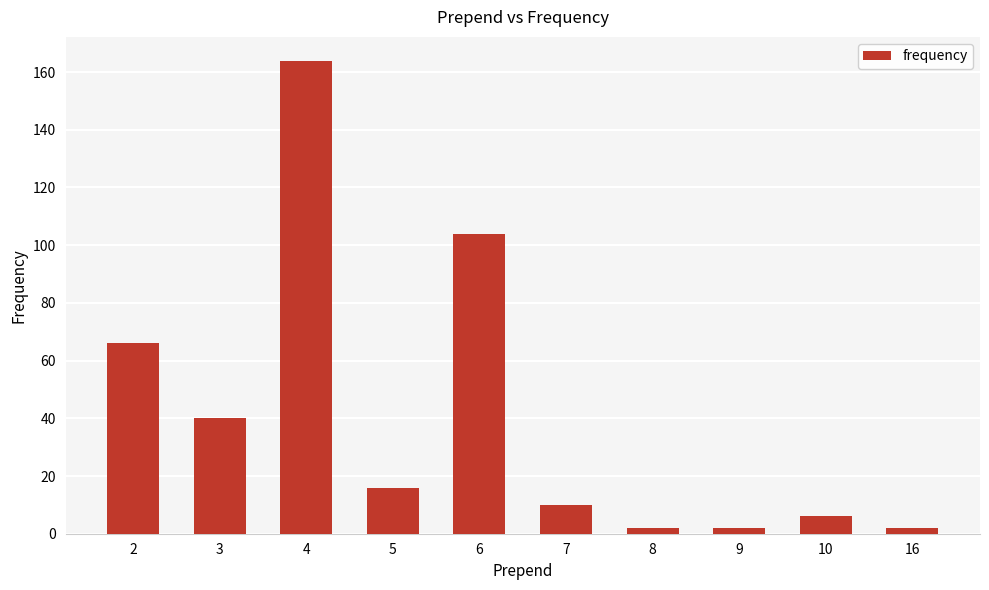

At which category does the chart reach its peak across all series?

4